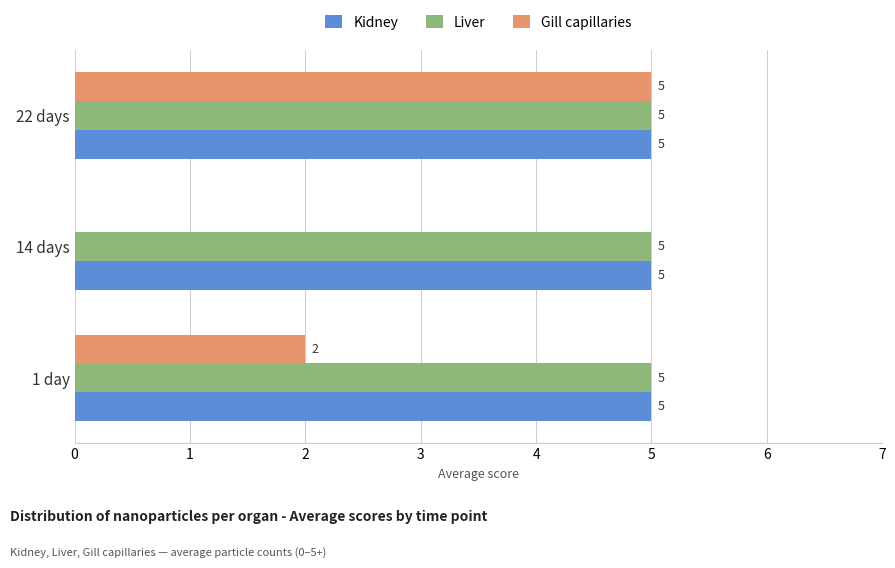

At which category is the sum across all series the highest?

22 days